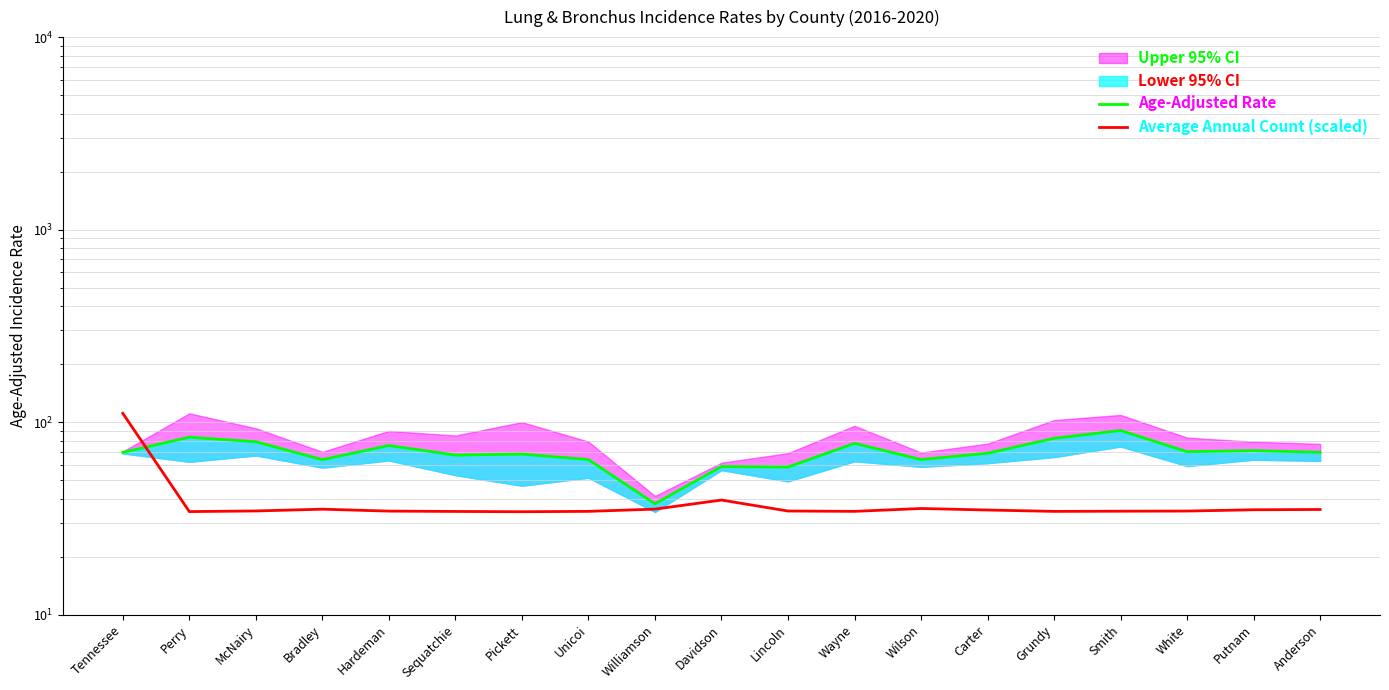

What position from the left is Tennessee?

1